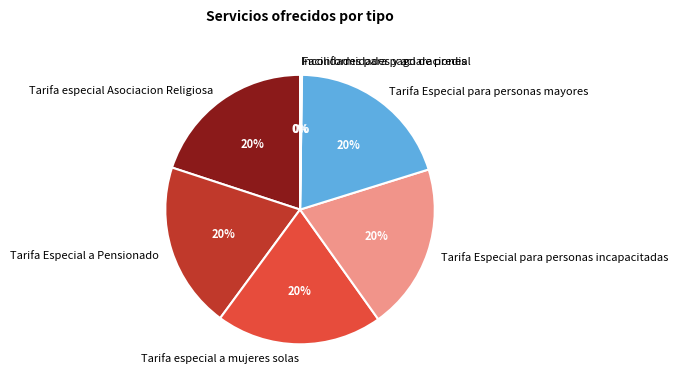

Is it true that Tarifa Especial para personas incapacitadas is 34% of the pie?

False